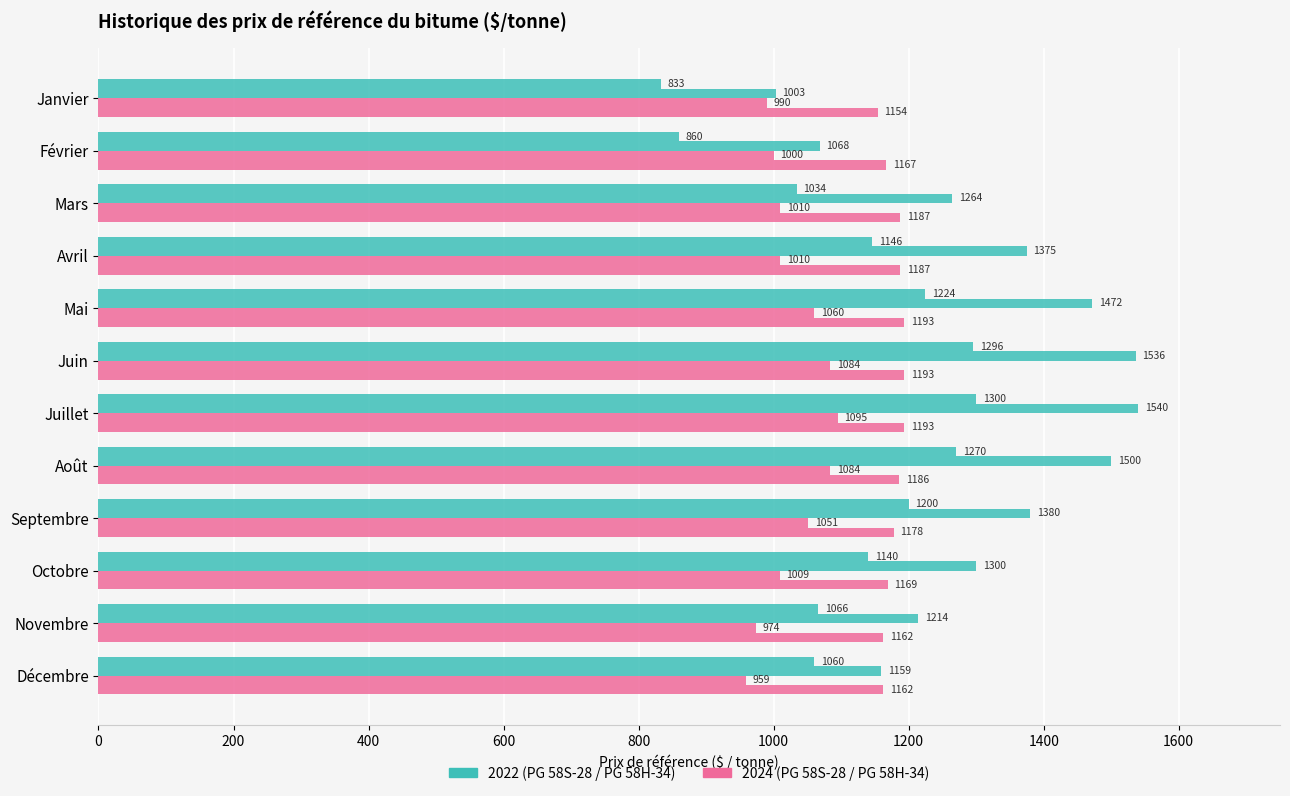

How many distinct data groups are displayed?

4